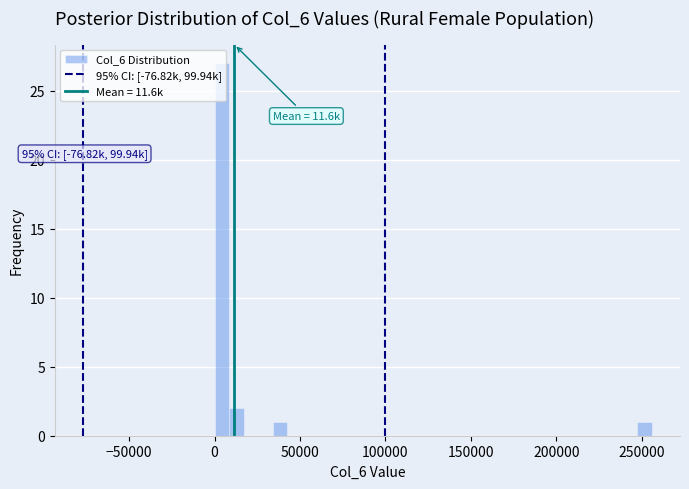

Around what value on the x-axis is the tallest bar? Give the approximate position of its centre, as read against the axis.

5000